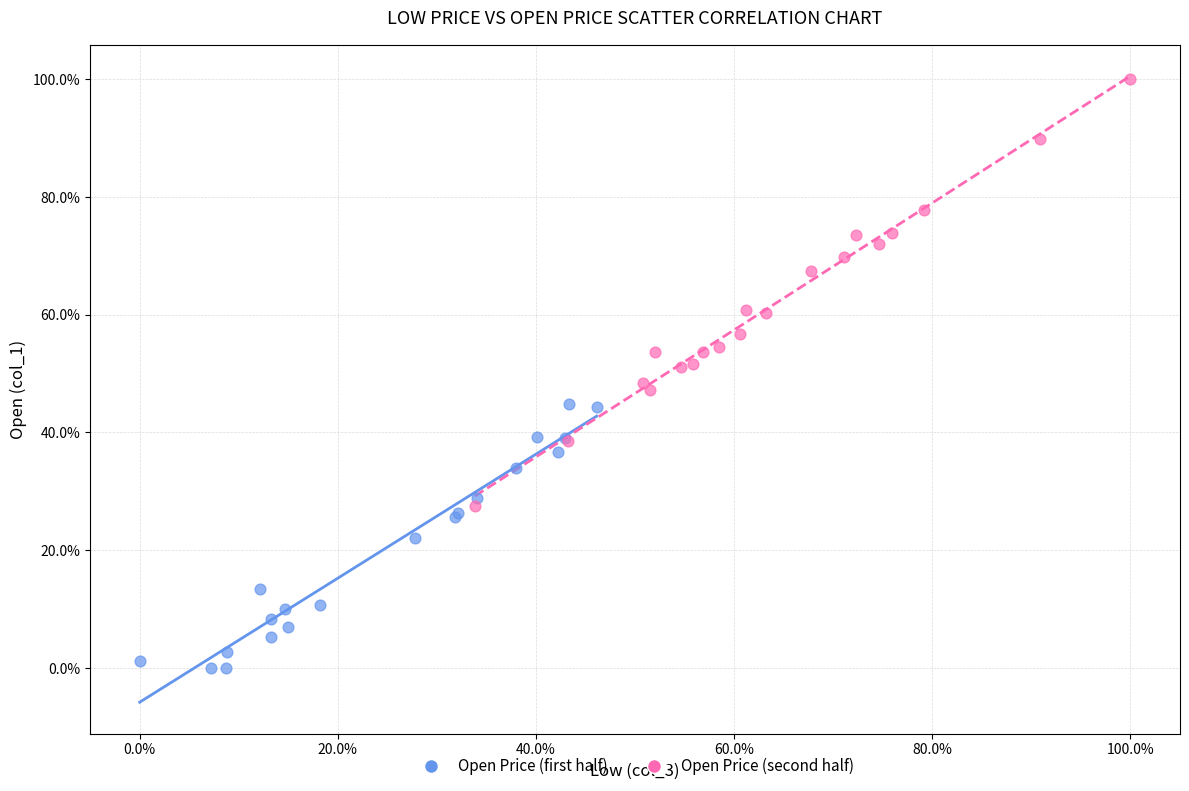

What are all the series names shown in the legend?

Open Price (first half), Open Price (second half)